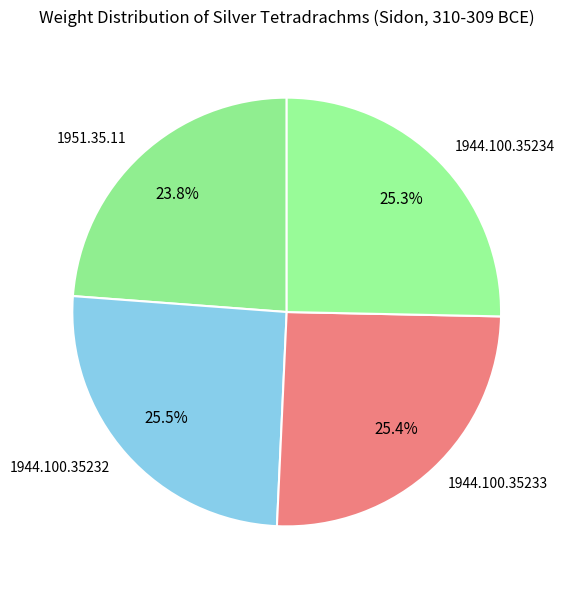

Does any single category account for the majority?

No